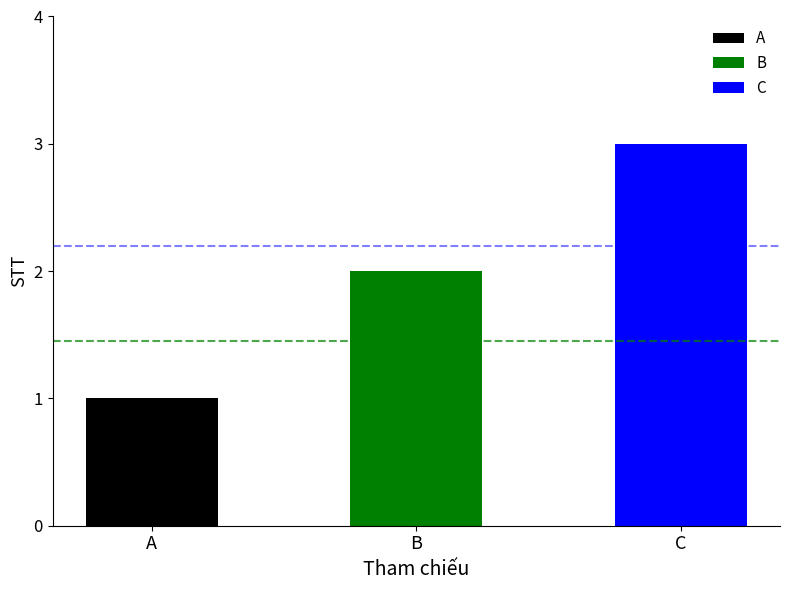

Reading right to left, extract all data points from this chart.

3	2	1